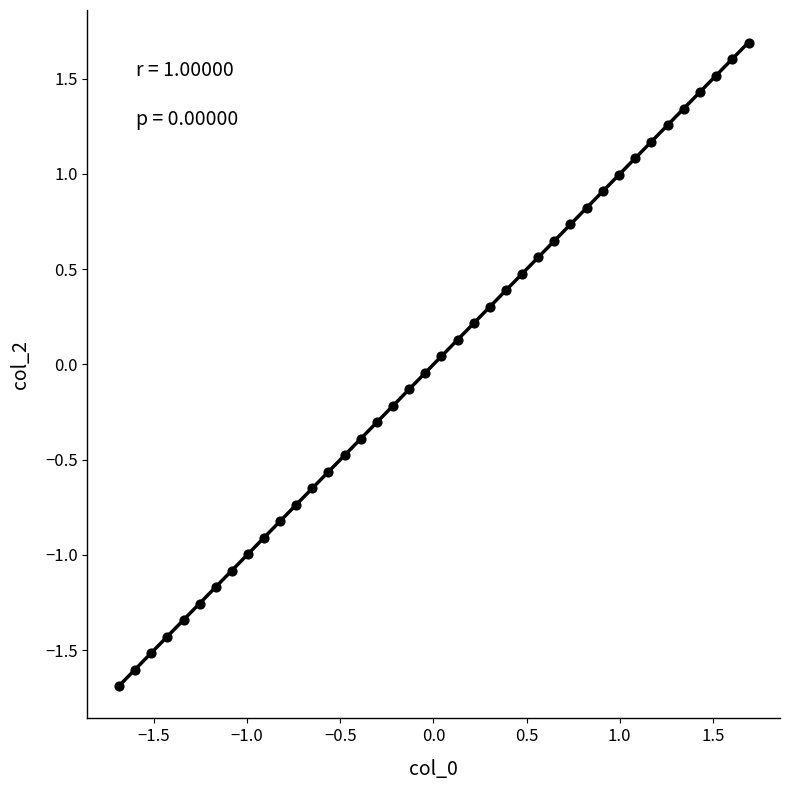

What is the range of X values (max minus min)?

3.4